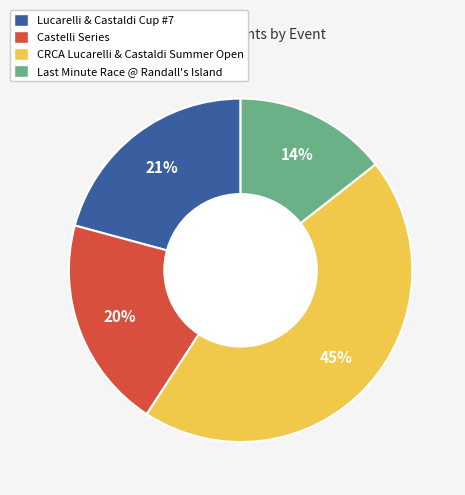

What percentage is the CRCA Lucarelli & Castaldi Summer Open slice, to the nearest percent?

45%